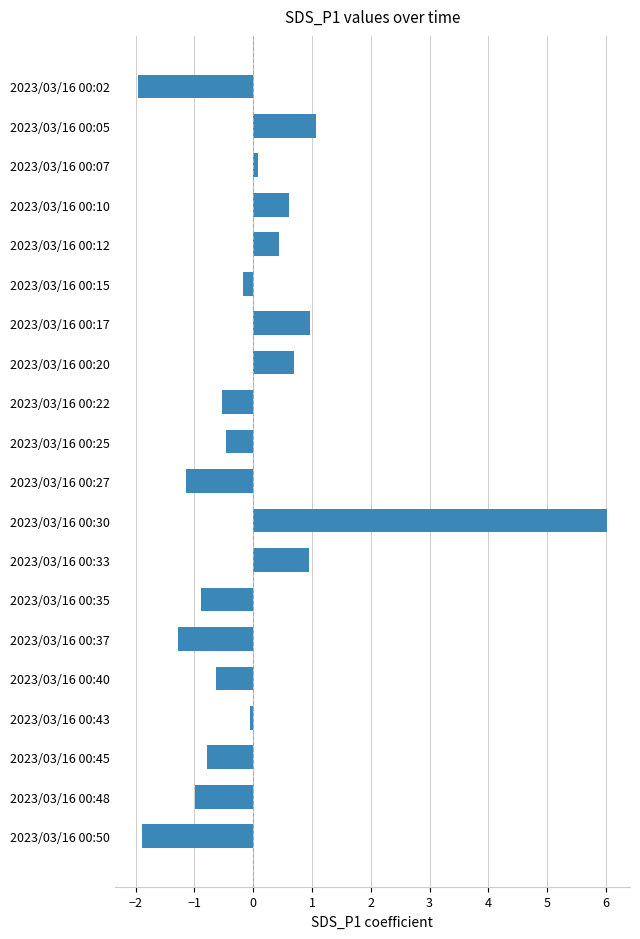

Where is the data nearest to the value 2?

2023/03/16 00:05